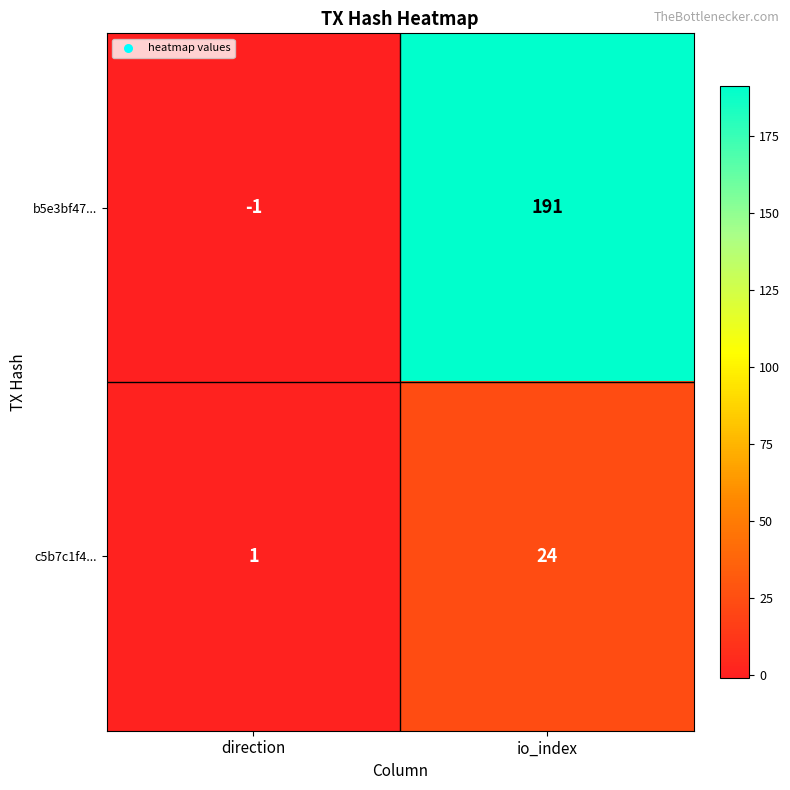

At how many categories does at least one series exceed 188?

1